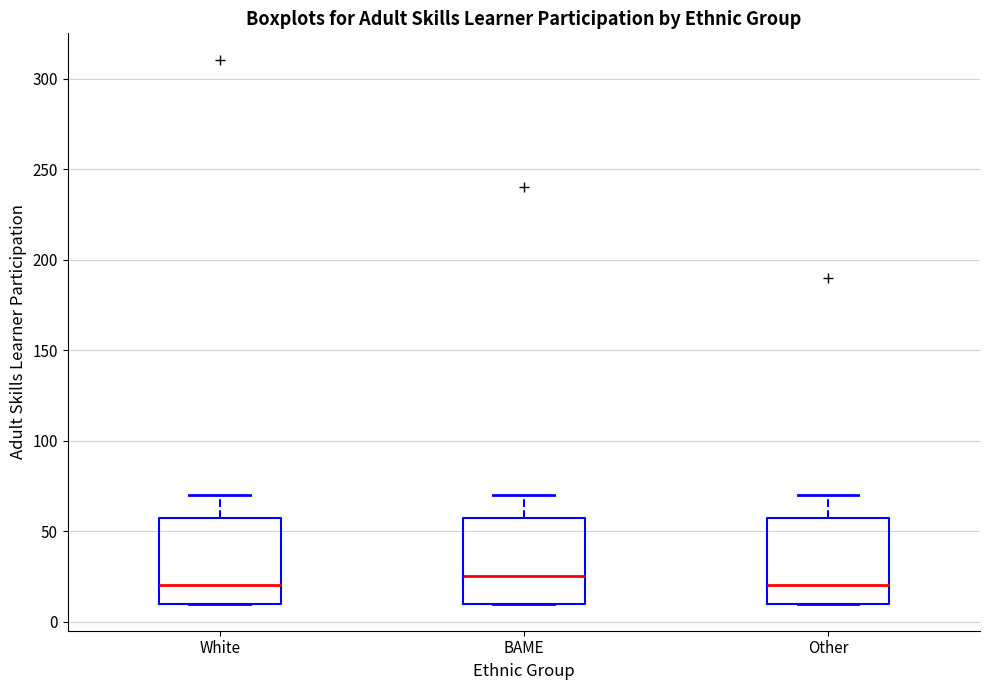

Reading left to right, transcribe this box plot: for each box, give where its median line is, the range the box spans, and where its two whiskers end, as read against the y-axis. The values are not printed on the chart, so give them approximately, as read against the axis.

White: median 20, box 10 to 60, whiskers 10 to 70
BAME: median 25, box 10 to 60, whiskers 10 to 70
Other: median 20, box 10 to 60, whiskers 10 to 70